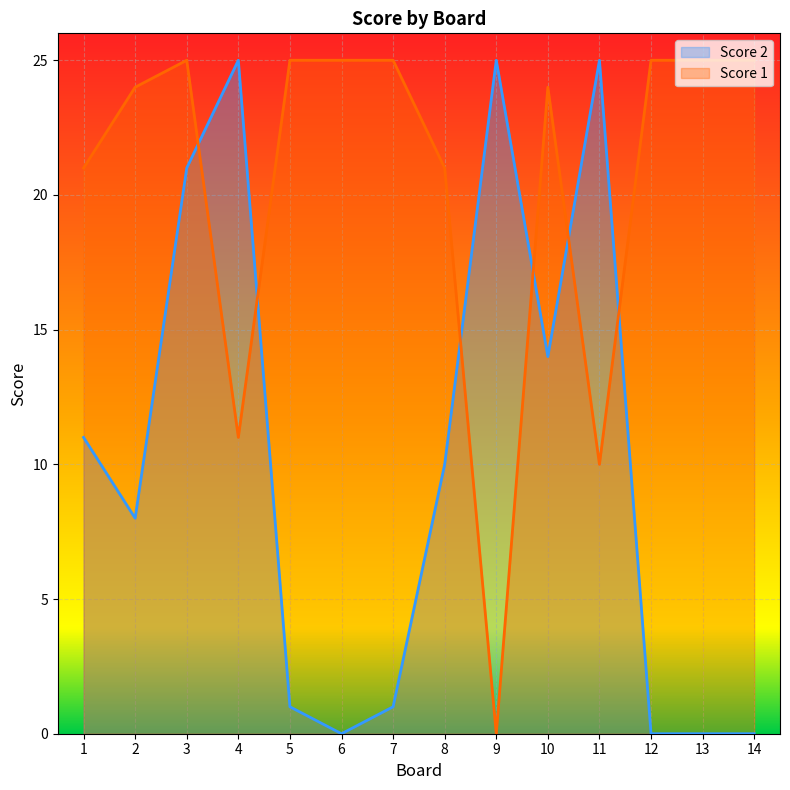

How many interior local valleys does the Score 2 series have?

3